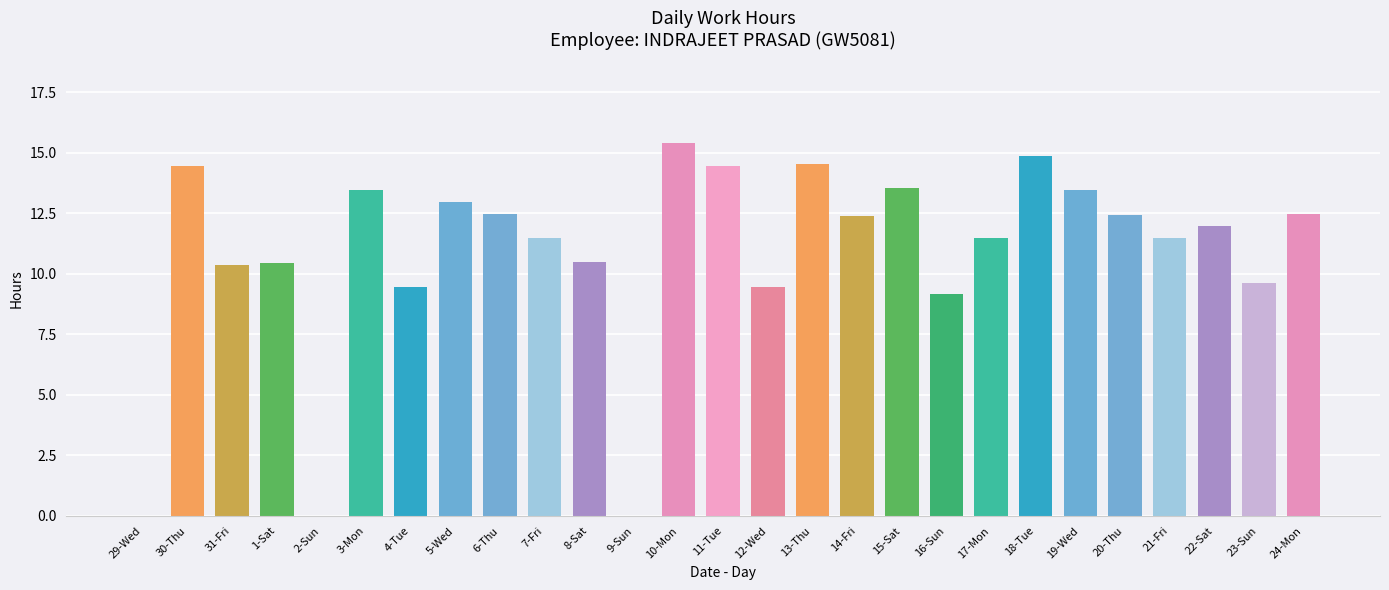

Are the bars grouped side by side (vs. stacked)?

No